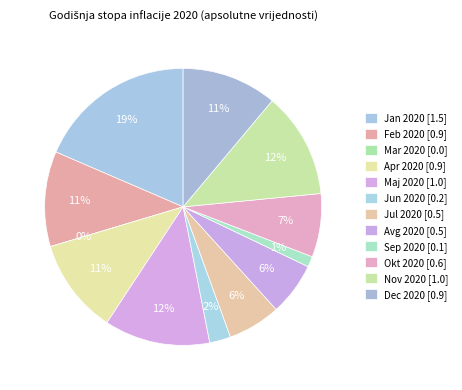

True or false: Jan 2020 accounts for 27% of the total.

False